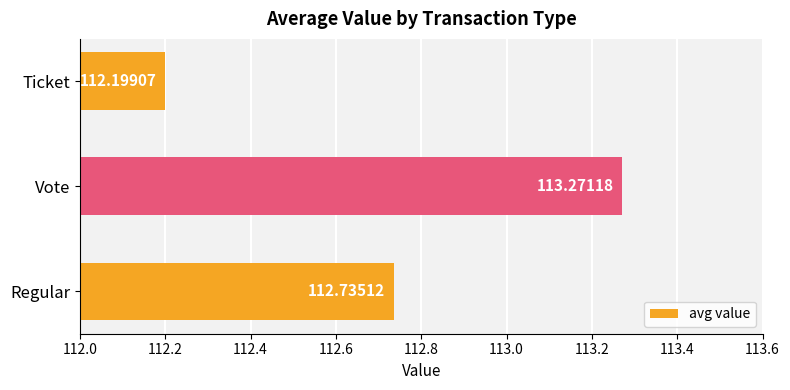

How many bars are there in total?

3